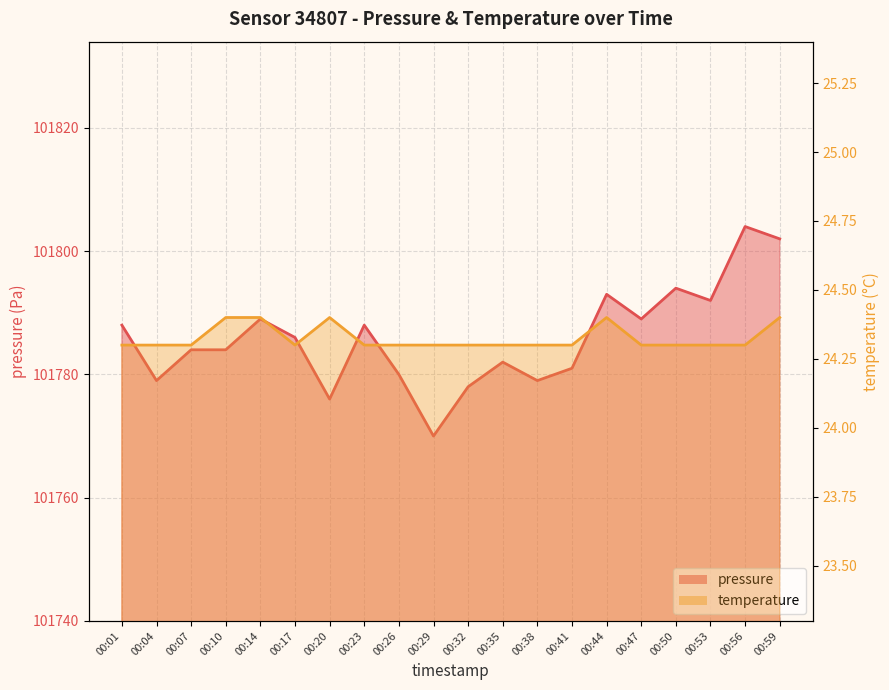

Is the value of temperature at 00:35 greater than the value of pressure at 00:56?

No